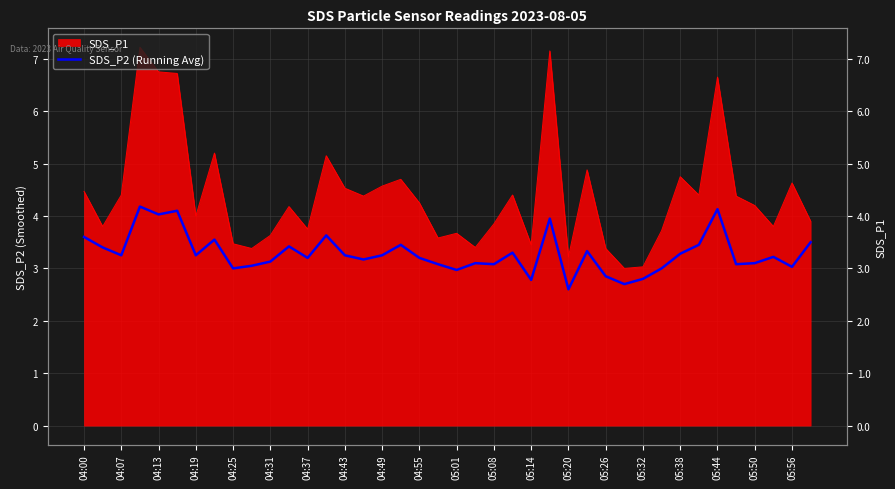

What is the smallest value displayed?

2.6